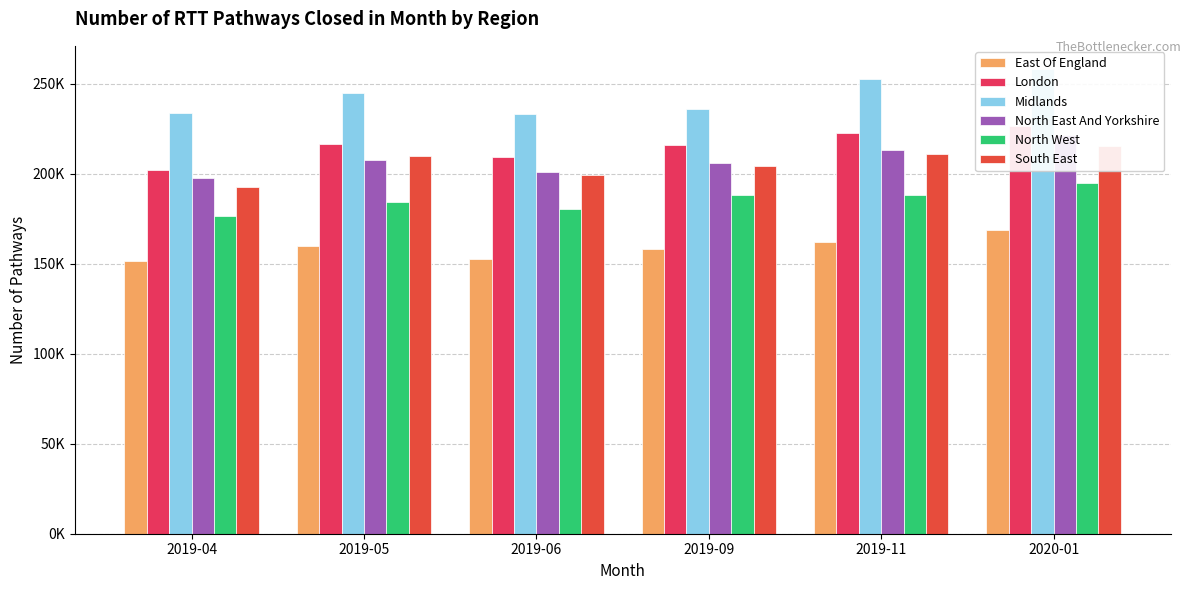

At which label does Midlands first exceed 244752?

2019-05